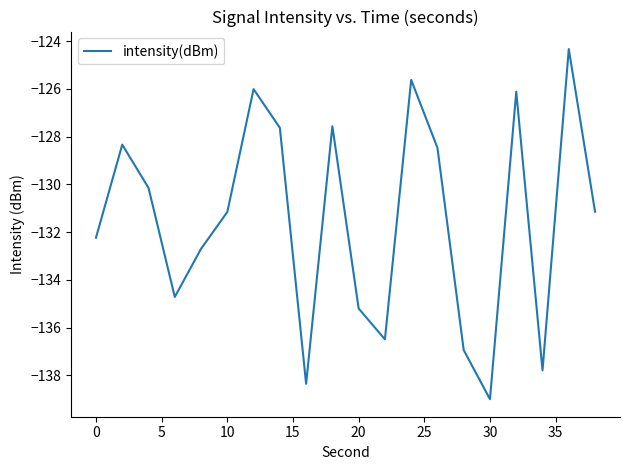

What is the difference between the maximum and minimum values?

14.7